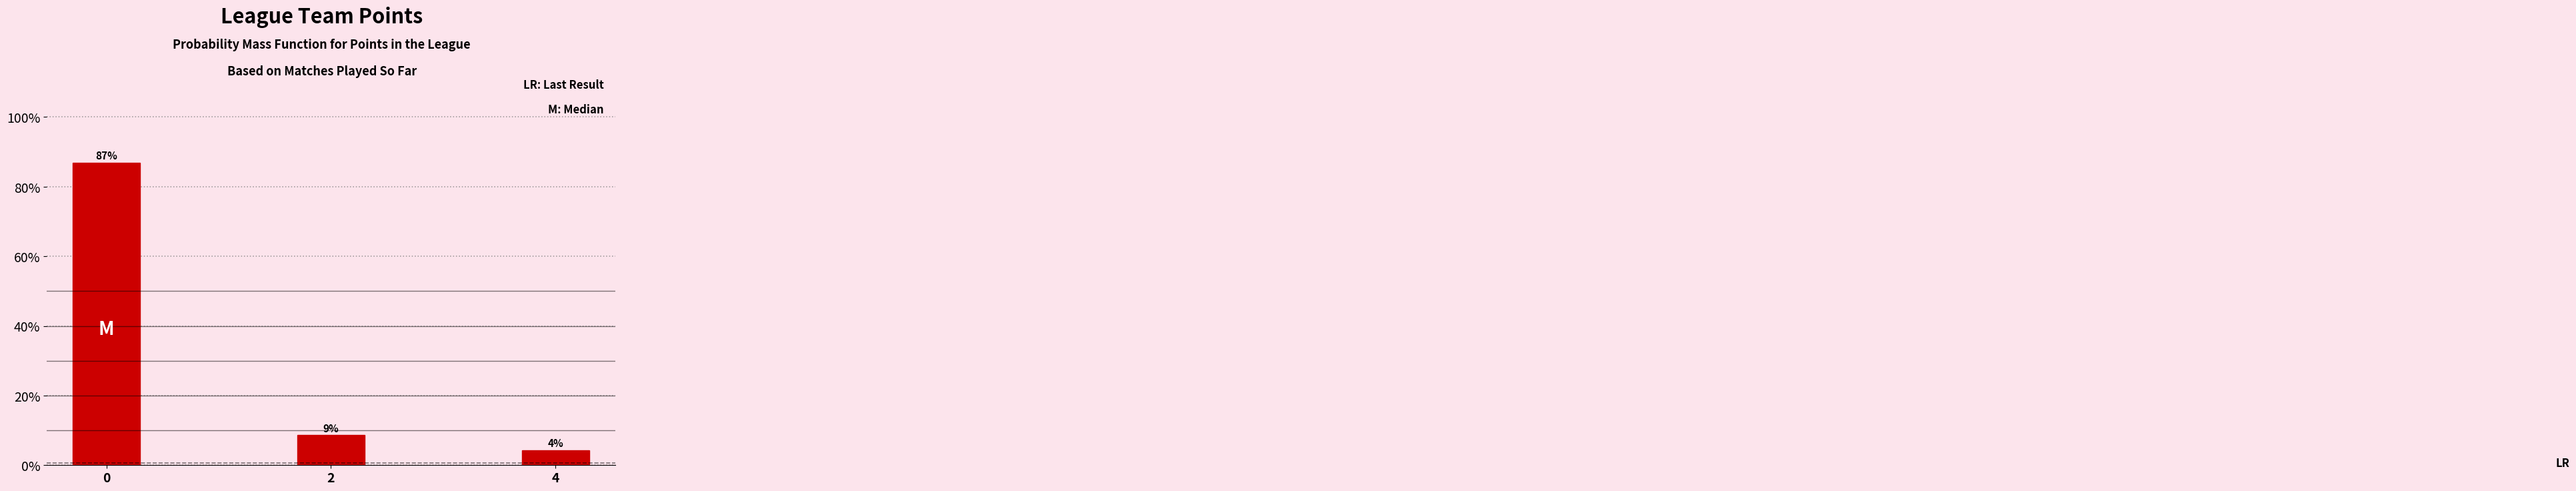

Are the bars horizontal?

No